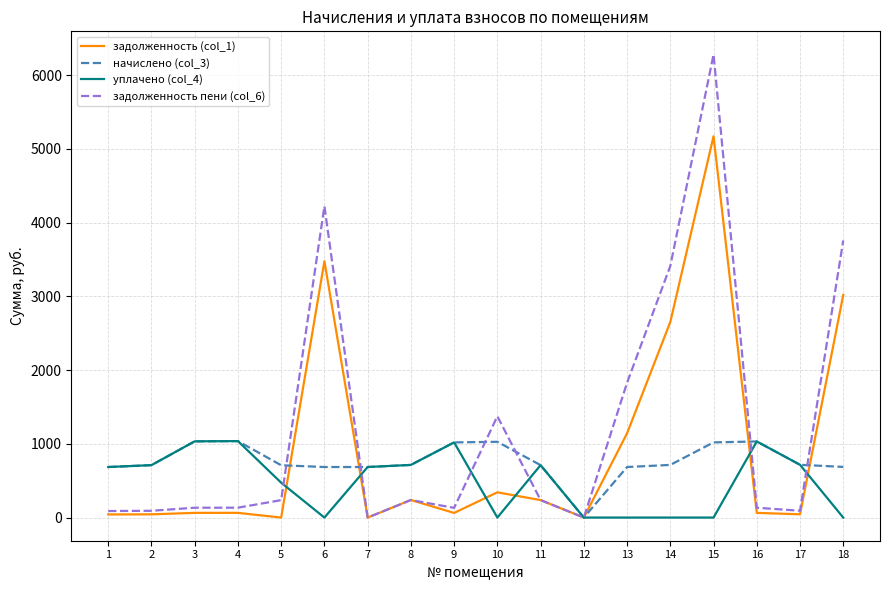

Where does the начислено (col_3) series first go above 713?

3